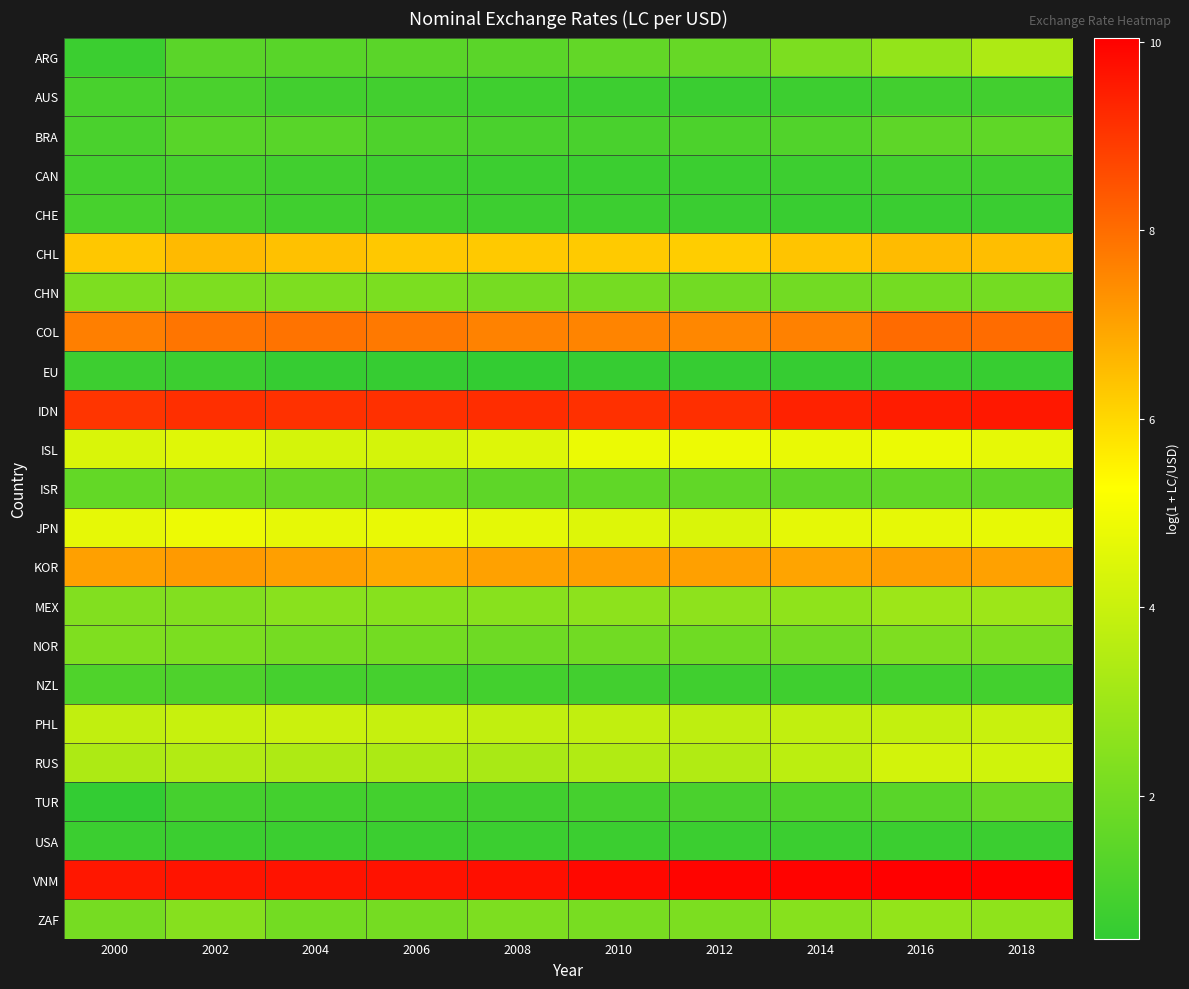

Which series changed the most between 2000 and 2016?

ARG